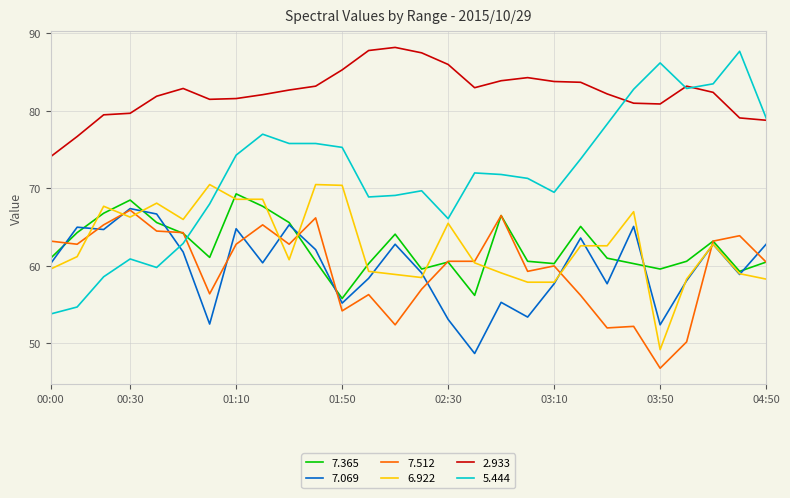

Which series has the largest total across all categories?

2.933